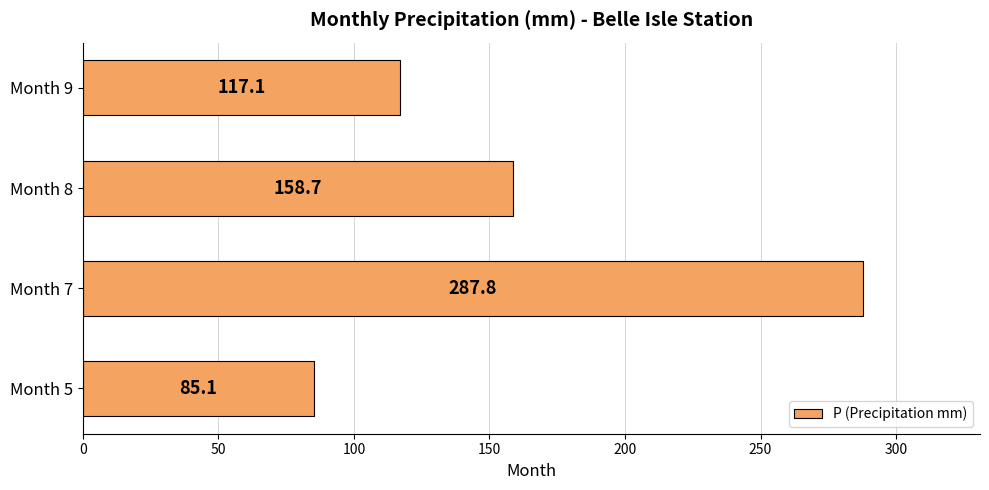

Is it true that the value at Month 7 is 287.8?

True